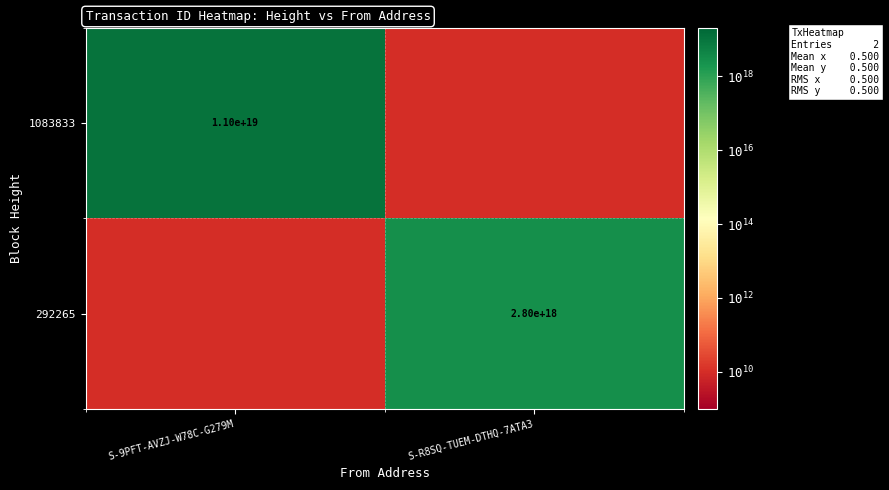

The value of 1083833 at S-9PFT-AVZJ-W78C-G279M is 11000000000000000000. True or false?

True